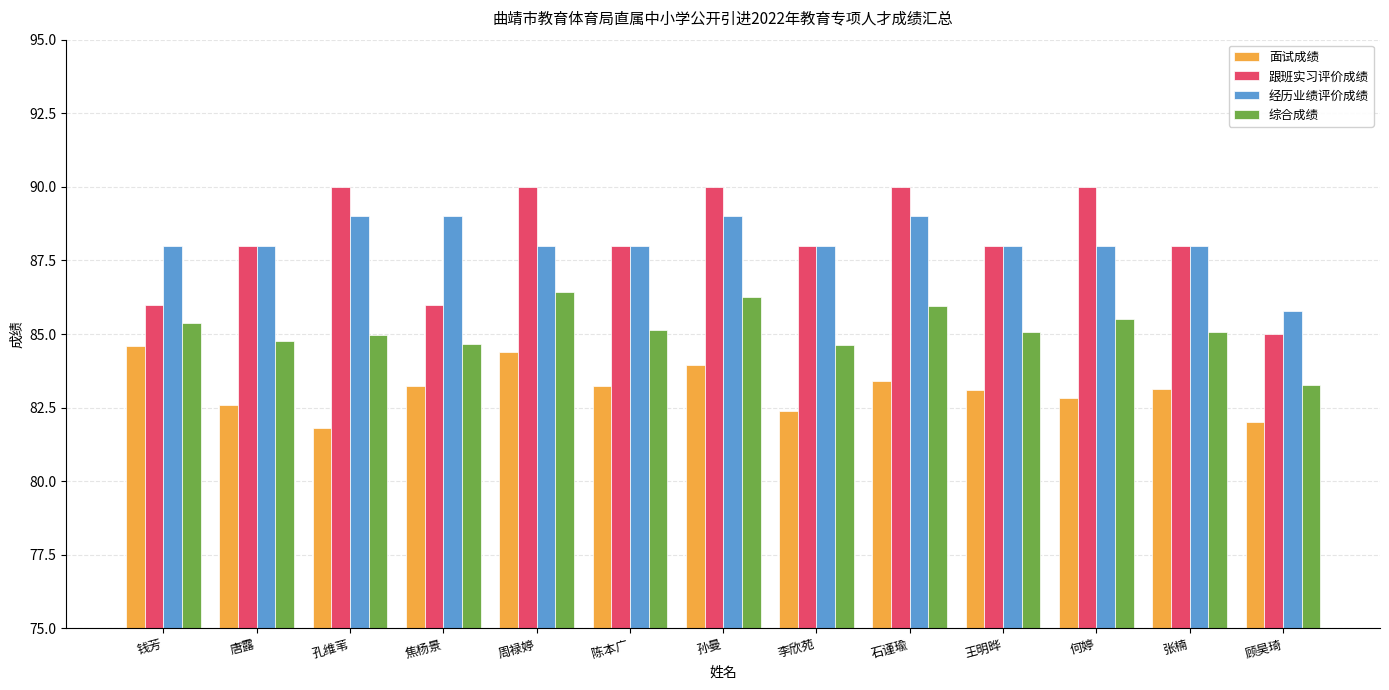

How many distinct data groups are displayed?

4